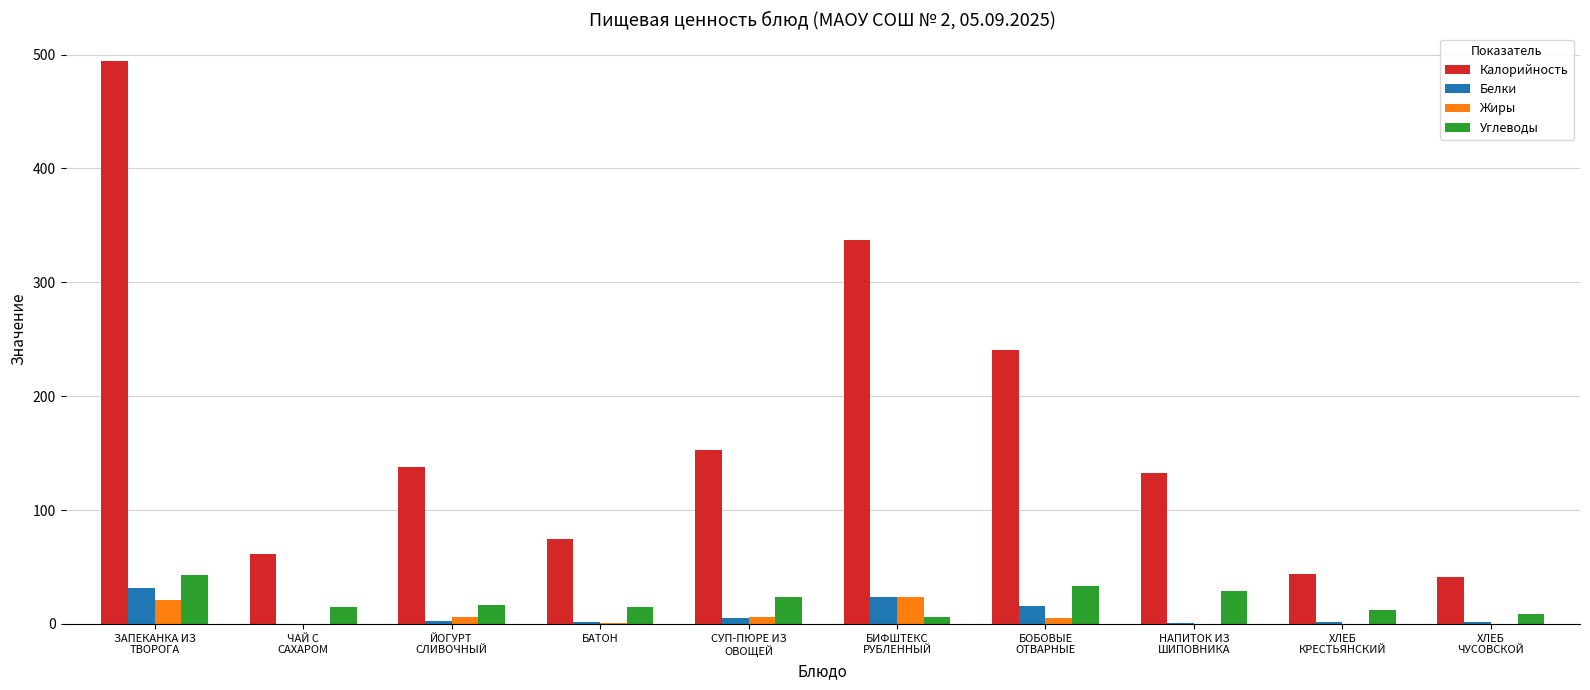

What is the sum of all Белки values?

87